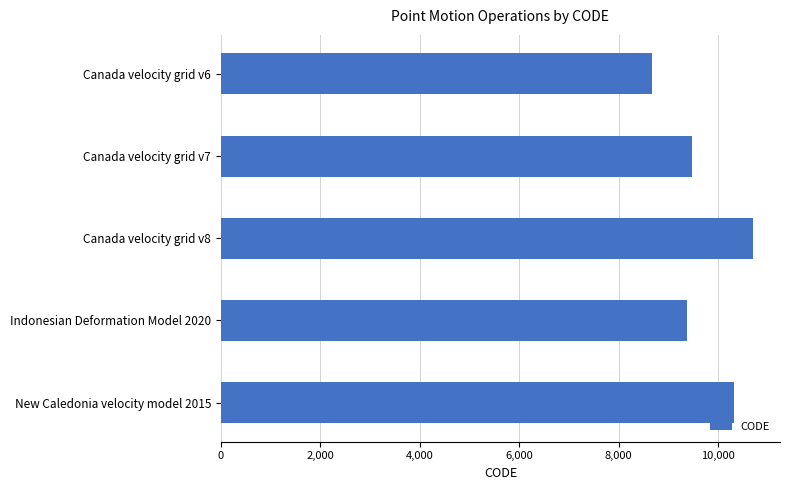

Rank the categories by value from lowest to highest.

Canada velocity grid v6, Indonesian Deformation Model 2020, Canada velocity grid v7, New Caledonia velocity model 2015, Canada velocity grid v8